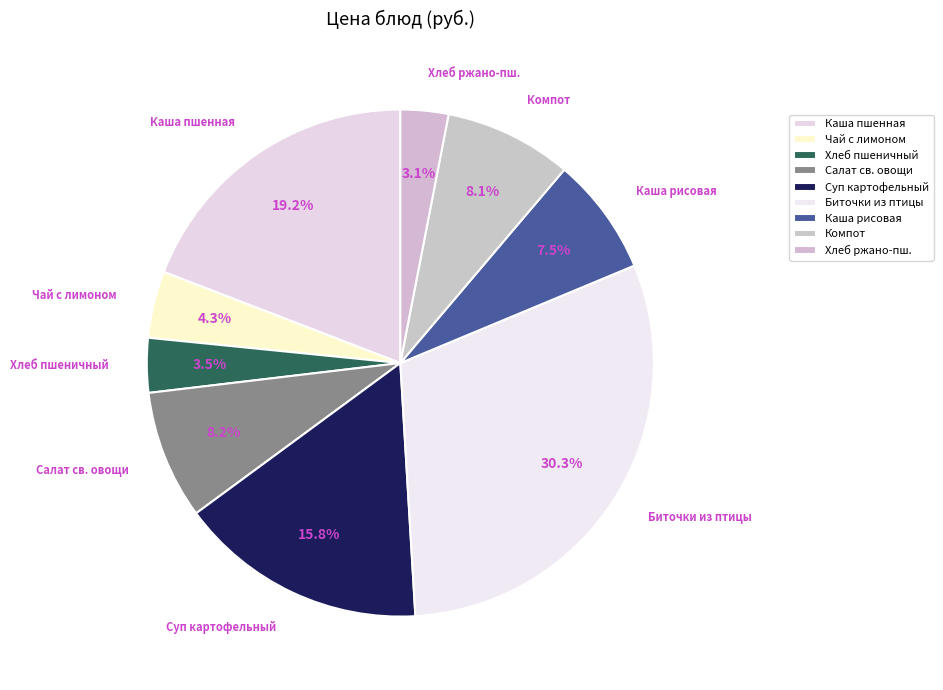

How much of the chart is everything except Каша рисовая?

92.5%